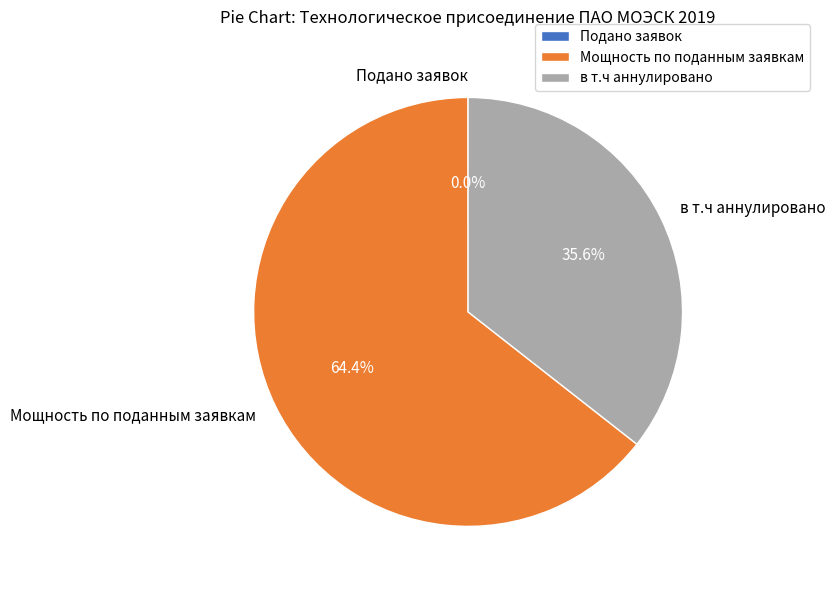

Which slice represents more than half of the pie?

Мощность по поданным заявкам